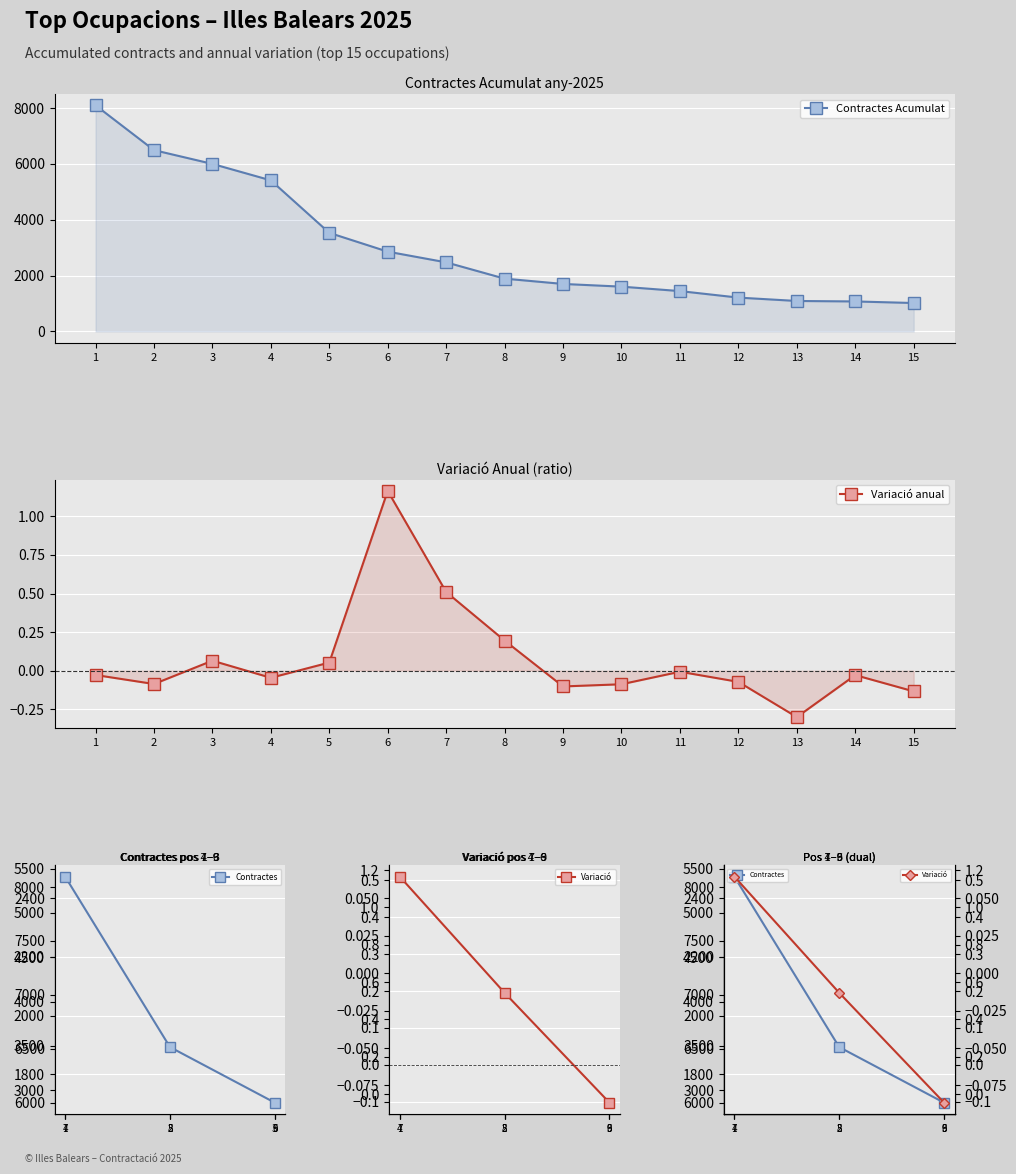

Is the value of Contractes Acumulat at 15 greater than the value of Variació anual at 13?

Yes